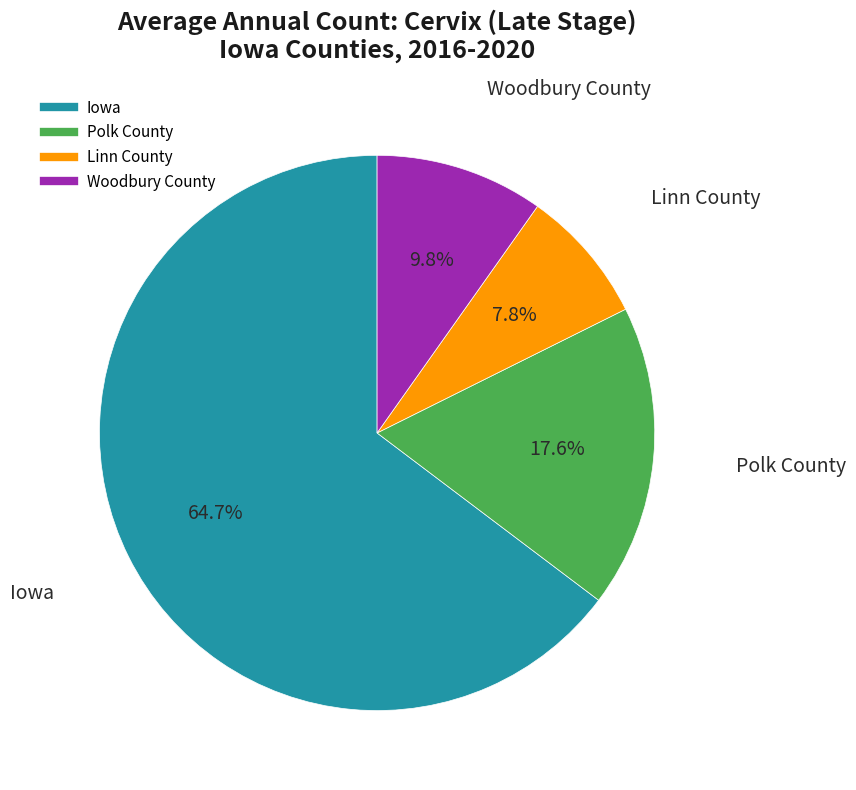

Which has a higher value, Woodbury County or Linn County?

Woodbury County